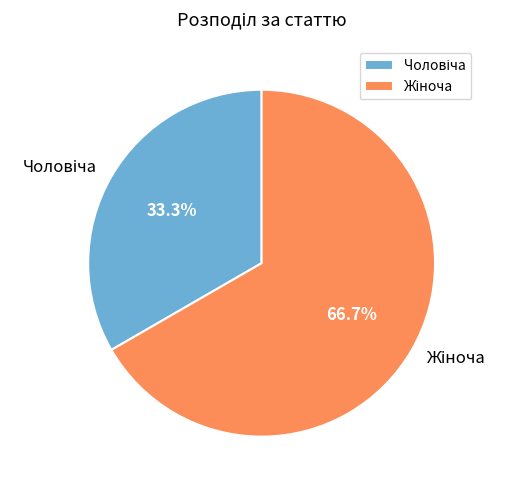

Is there any slice that represents more than half of the pie?

Yes